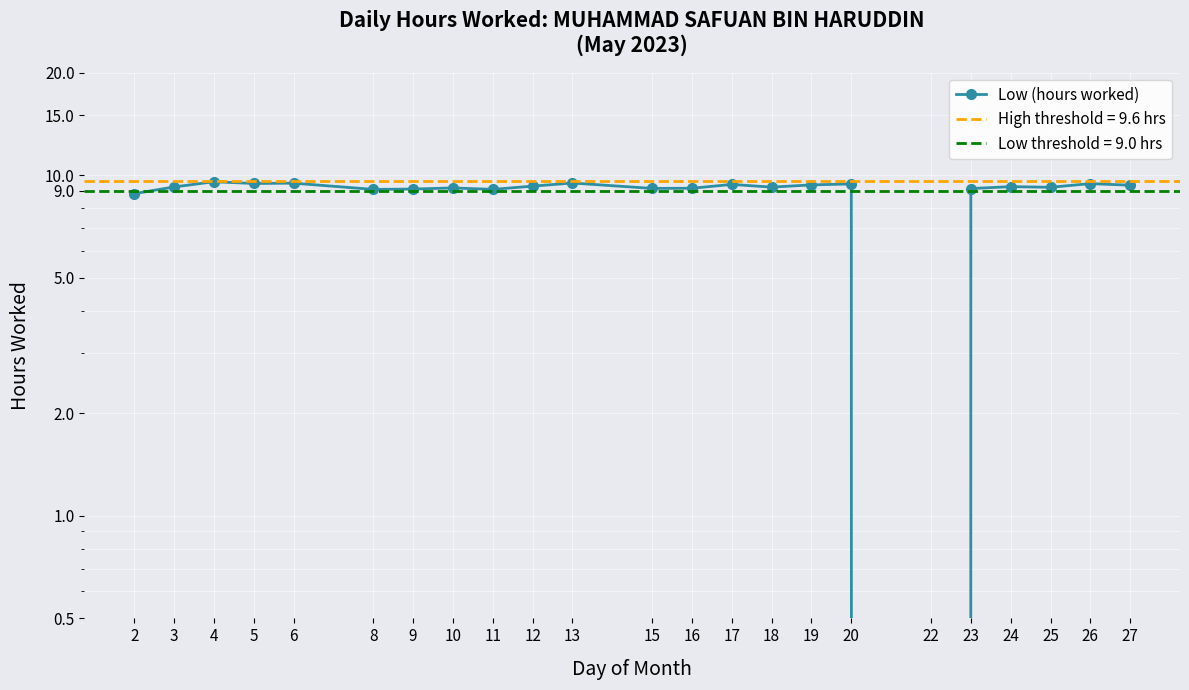

Count the number of values greater than 9.

21